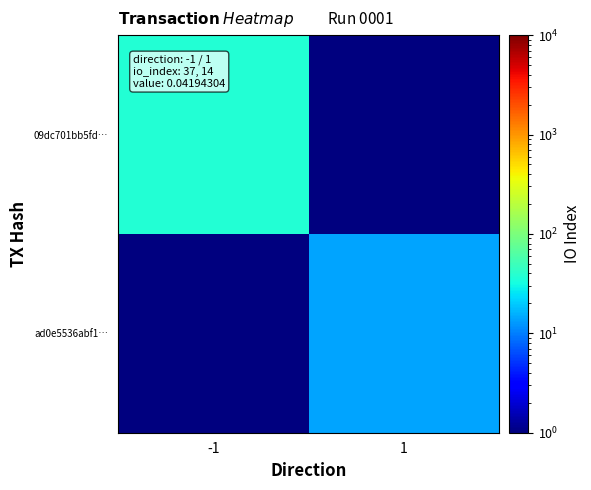

How many distinct data groups are displayed?

2